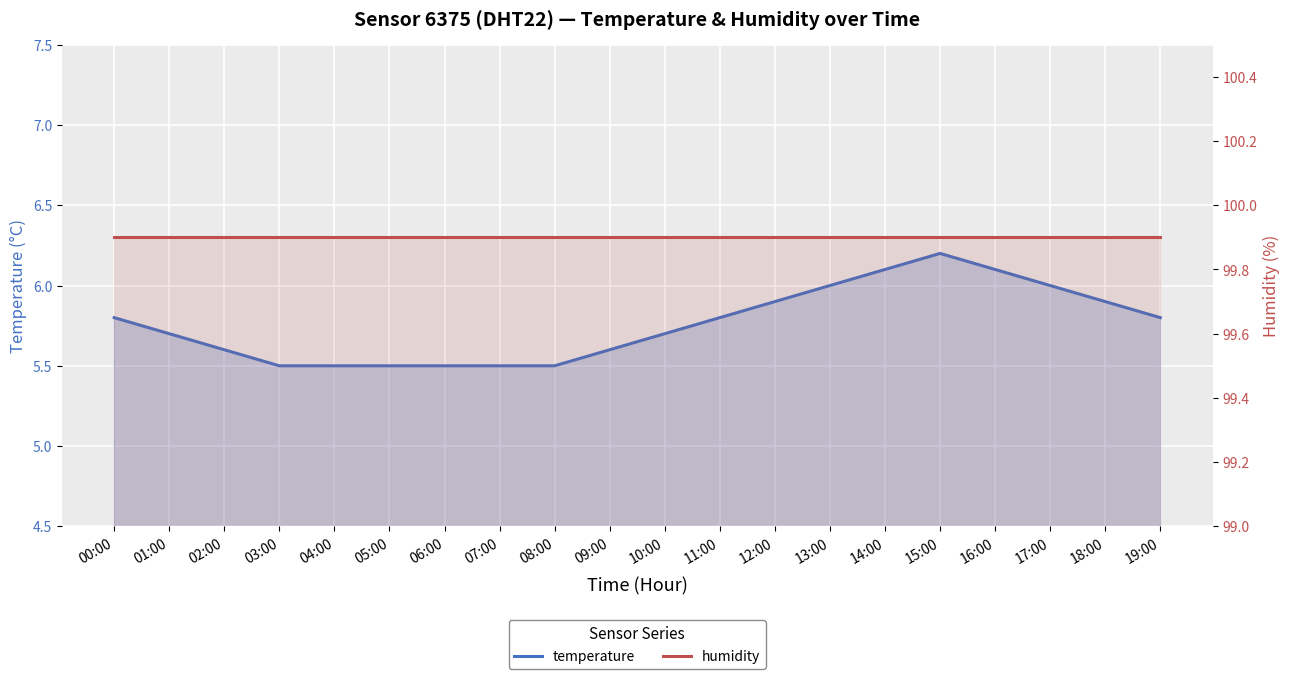

Which series has the widest spread of values?

temperature